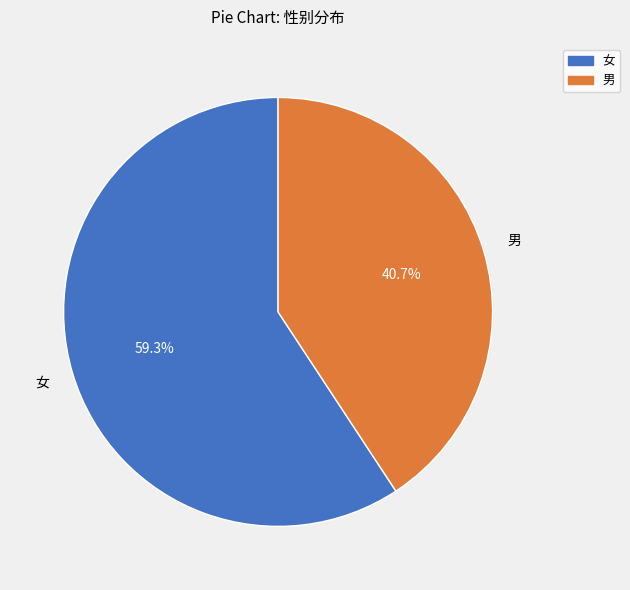

Is there any slice that represents more than half of the pie?

Yes